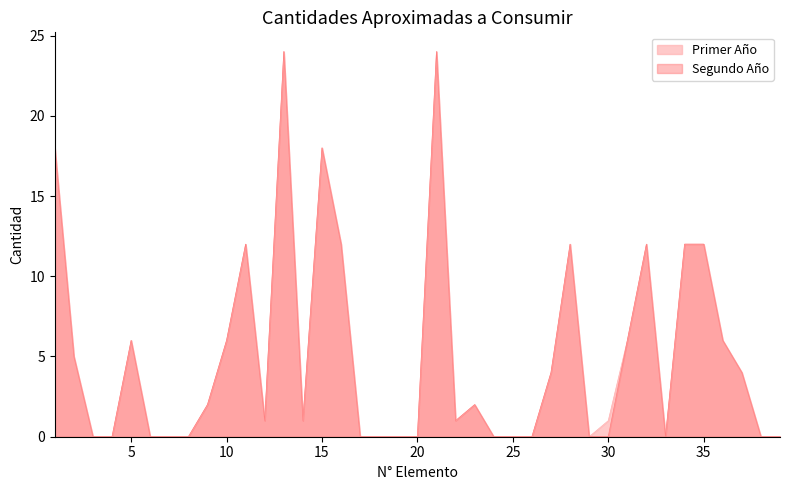

How many values in the CANT_SEGUNDO series exceed 1?

19